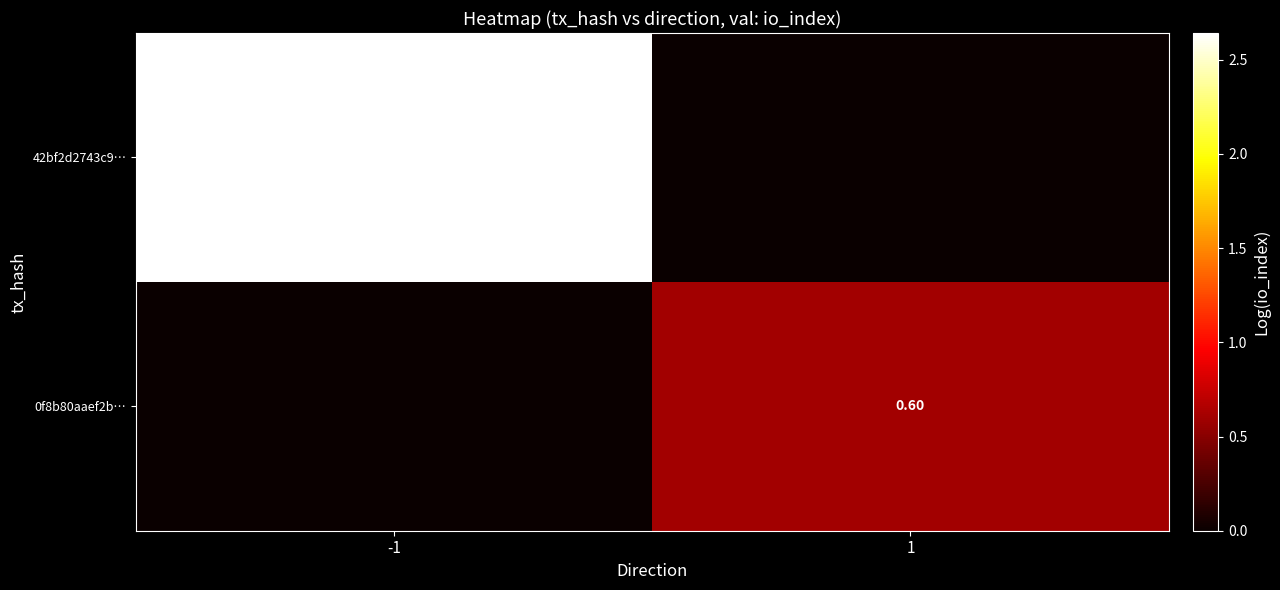

Where is 0f8b80aaef2b… nearest to the value 0?

-1